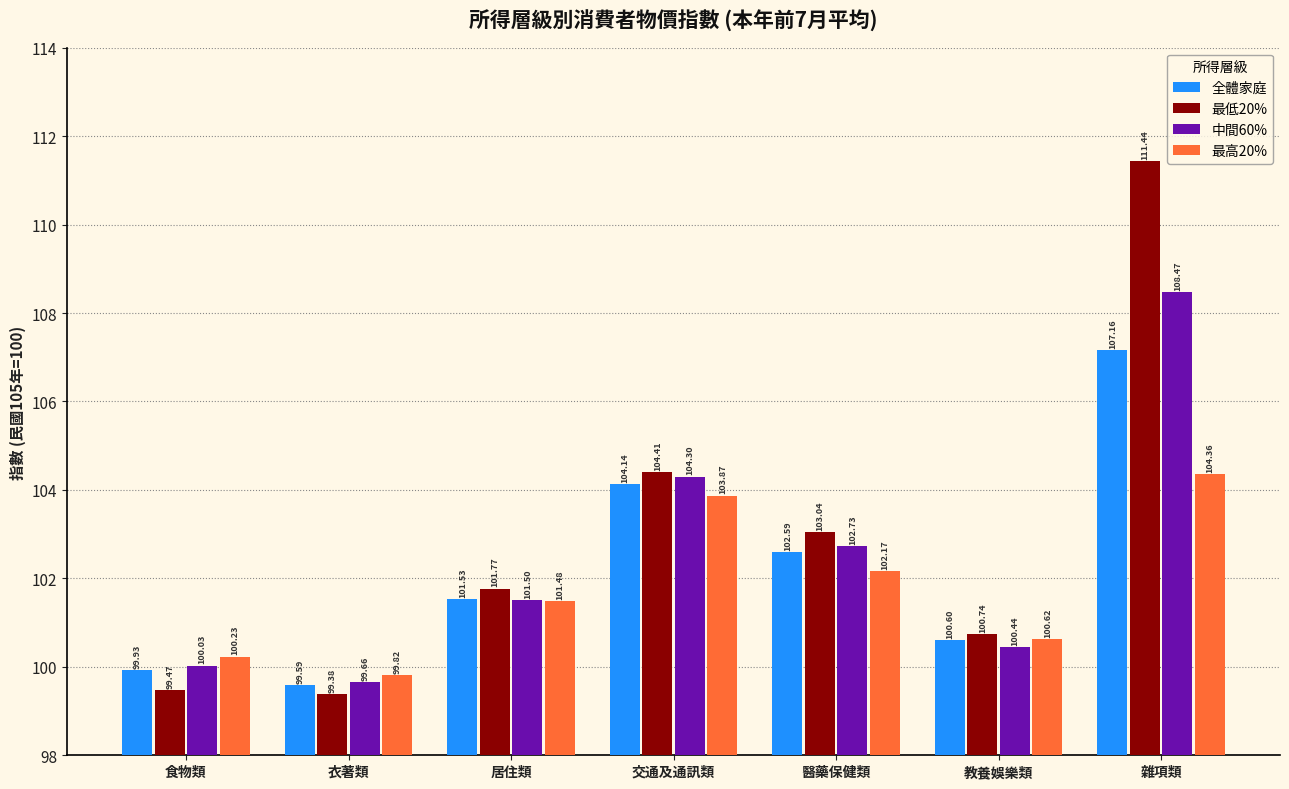

At which label is 全體家庭 closest to 103?

醫藥保健類